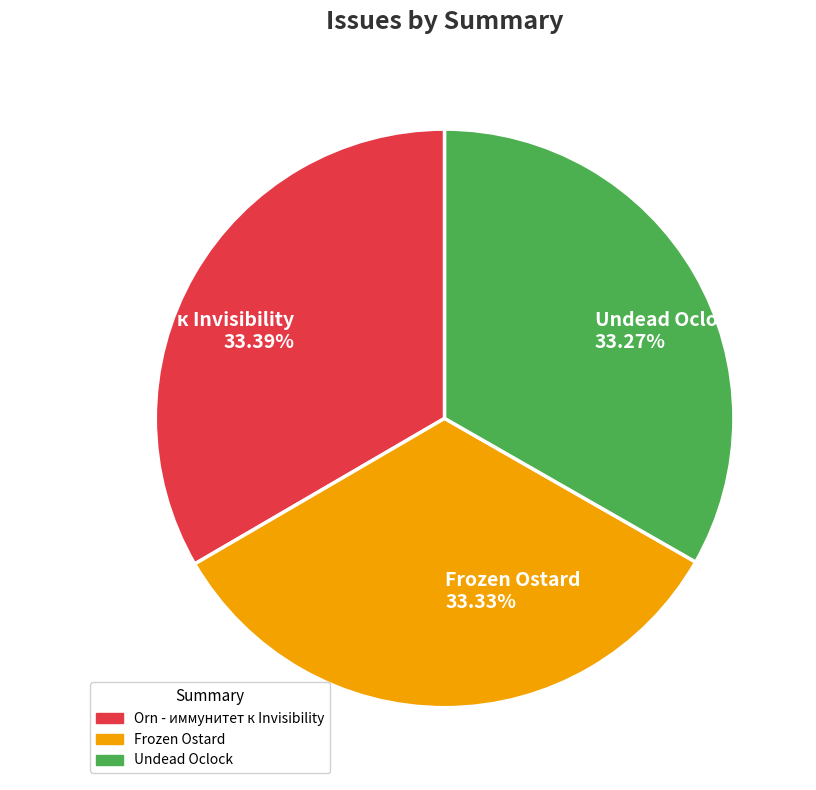

True or false: Frozen Ostard accounts for 40% of the total.

False